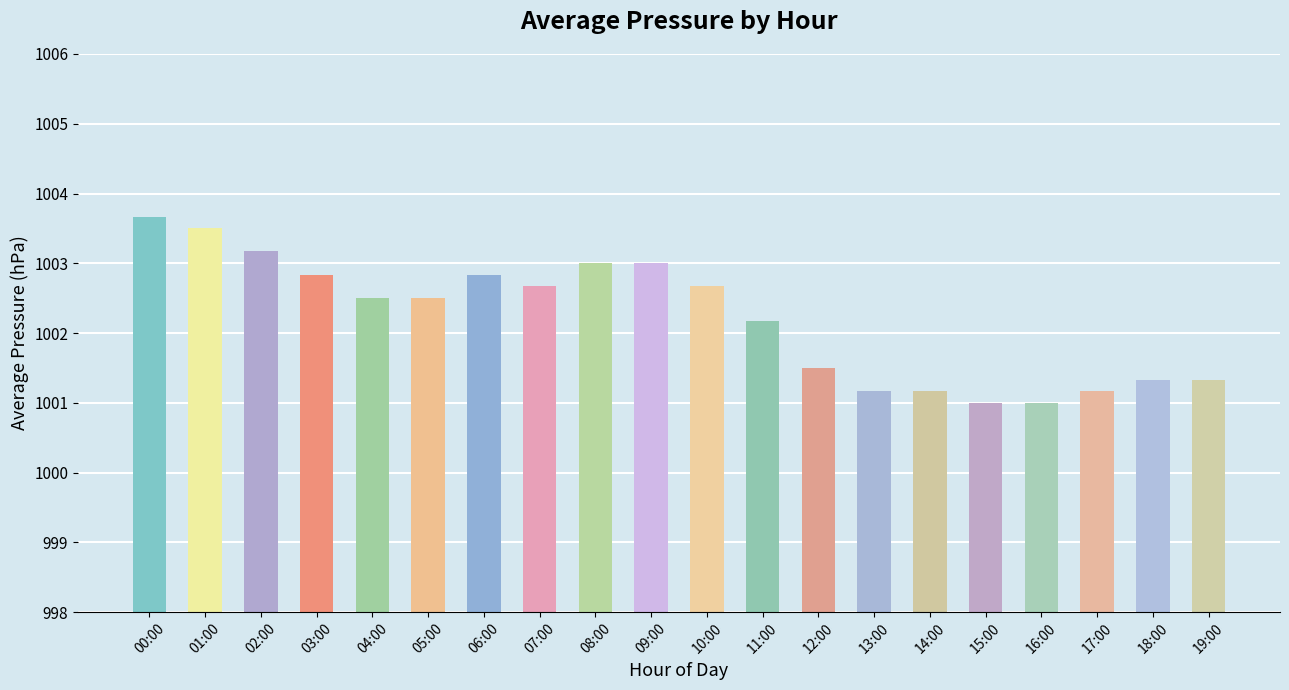

The chart shows a value of 1002.2 at 11:00. True or false?

True